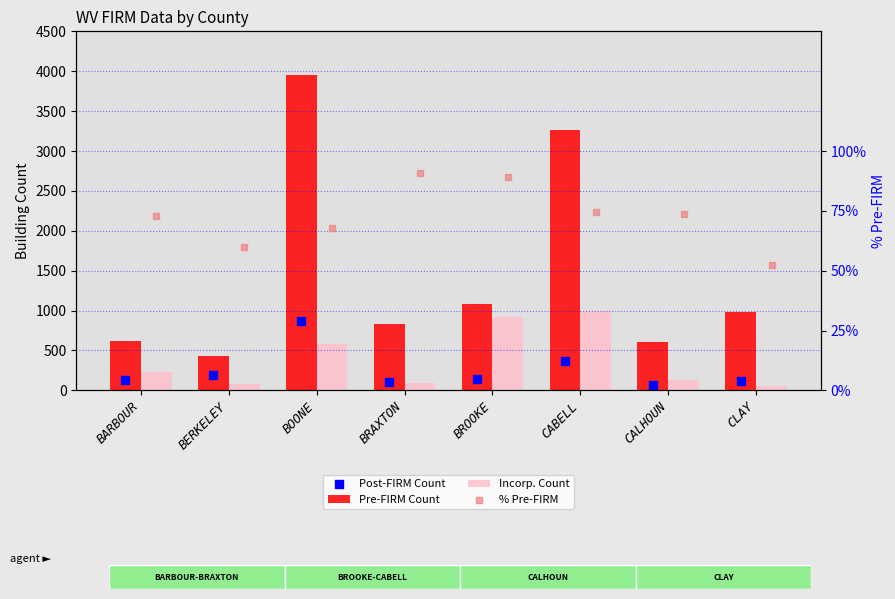

Which series has the largest total across all categories?

Pre-FIRM Count